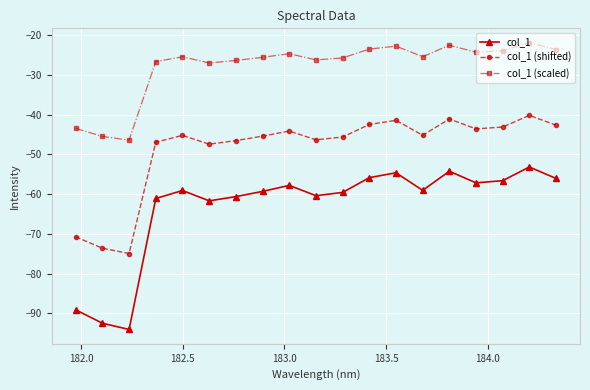

True or false: col_1 (scaled) and col_1 (shifted) cross at least once.

False